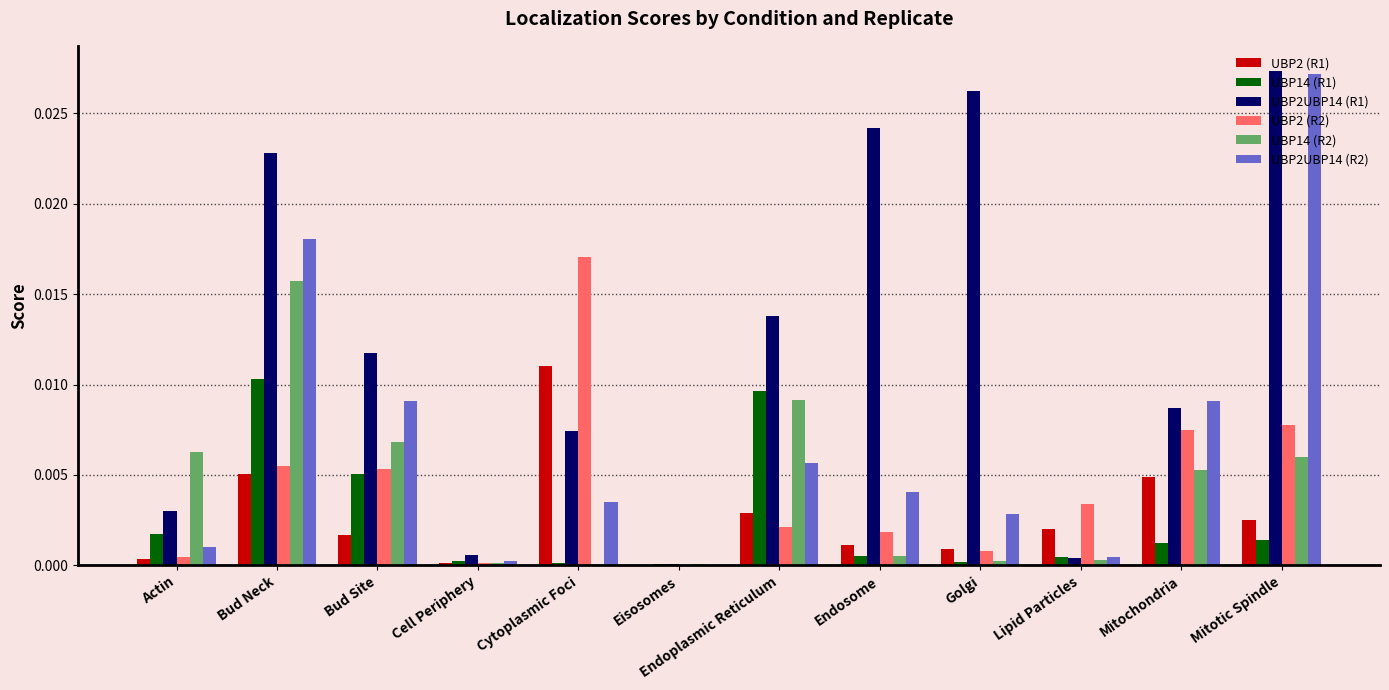

Which category has the highest value in the UBP2UBP14 (R1) series?

Mitotic Spindle